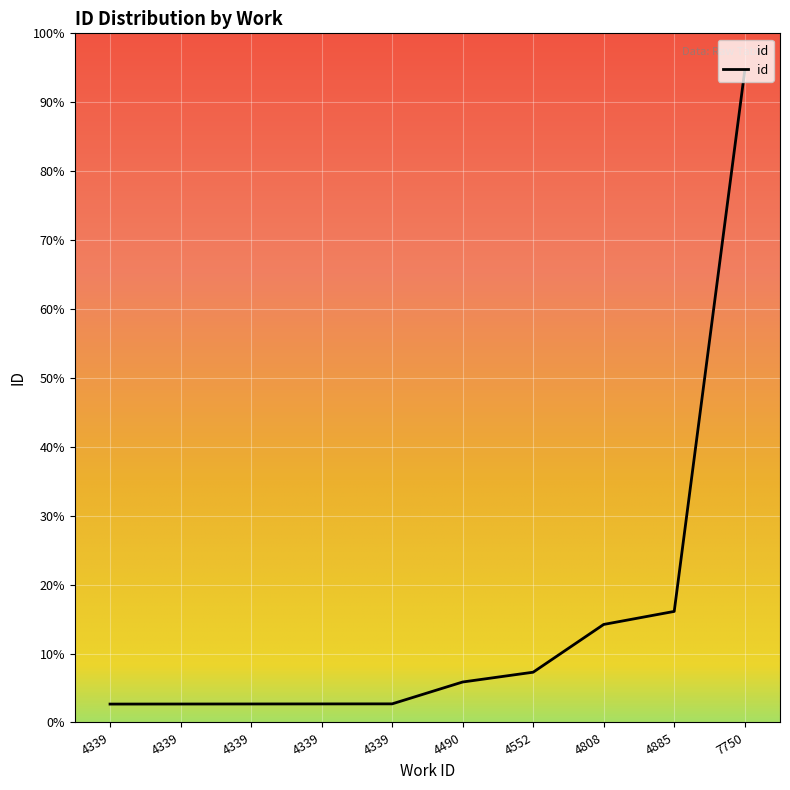

Is this an area chart (filled region under the line)?

Yes